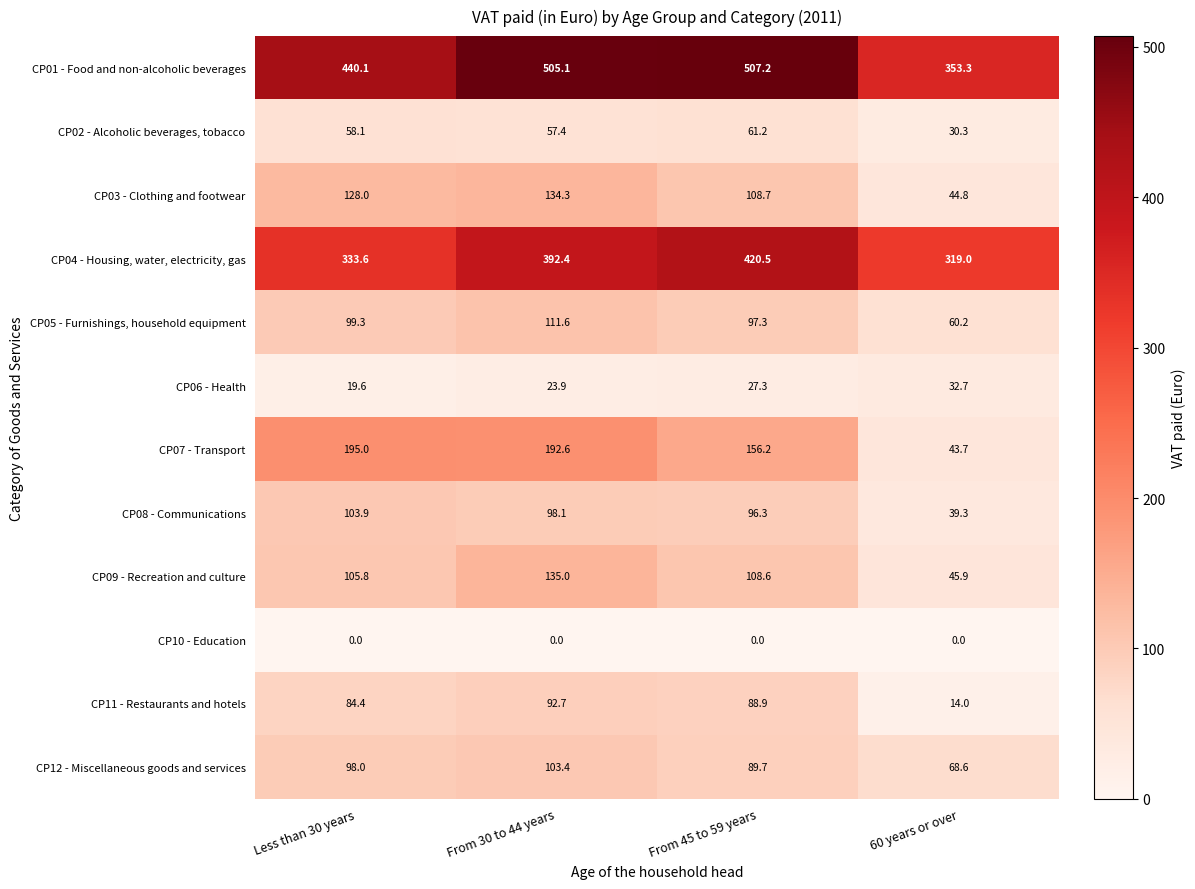

Rank the series by their maximum value, from lowest to highest.

CP10 - Education, CP06 - Health, CP02 - Alcoholic beverages, tobacco, CP11 - Restaurants and hotels, CP12 - Miscellaneous goods and services, CP08 - Communications, CP05 - Furnishings, household equipment, CP03 - Clothing and footwear, CP09 - Recreation and culture, CP07 - Transport, CP04 - Housing, water, electricity, gas, CP01 - Food and non-alcoholic beverages